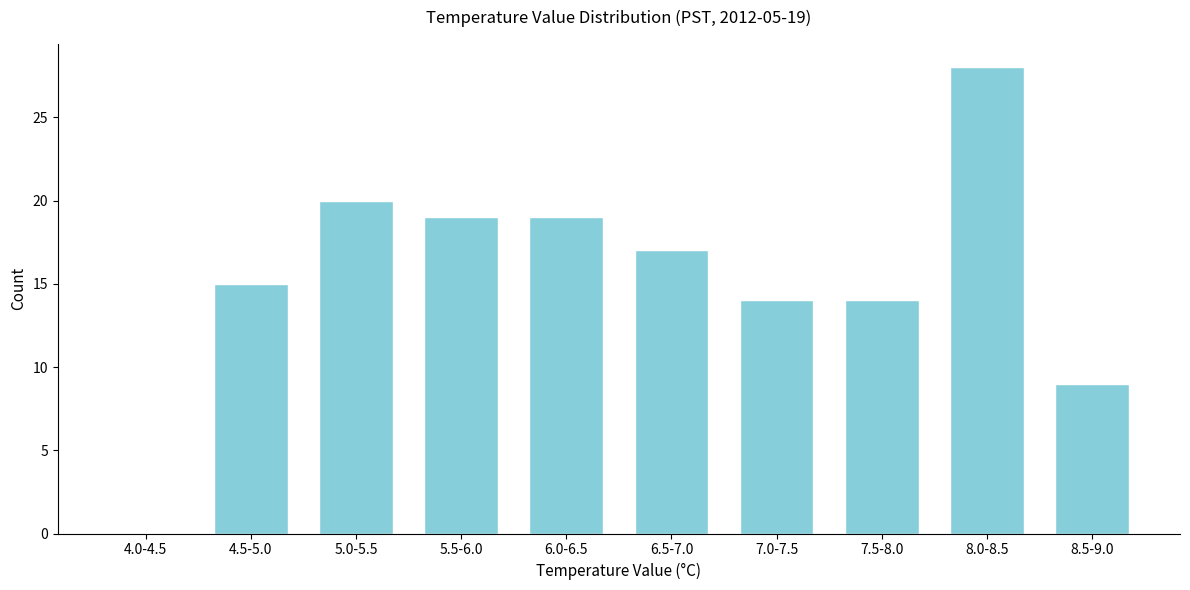

Reading left to right, what are all the values shown in this chart?

4.0-4.5=0	4.5-5.0=15	5.0-5.5=20	5.5-6.0=19	6.0-6.5=19	6.5-7.0=17	7.0-7.5=14	7.5-8.0=14	8.0-8.5=28	8.5-9.0=9